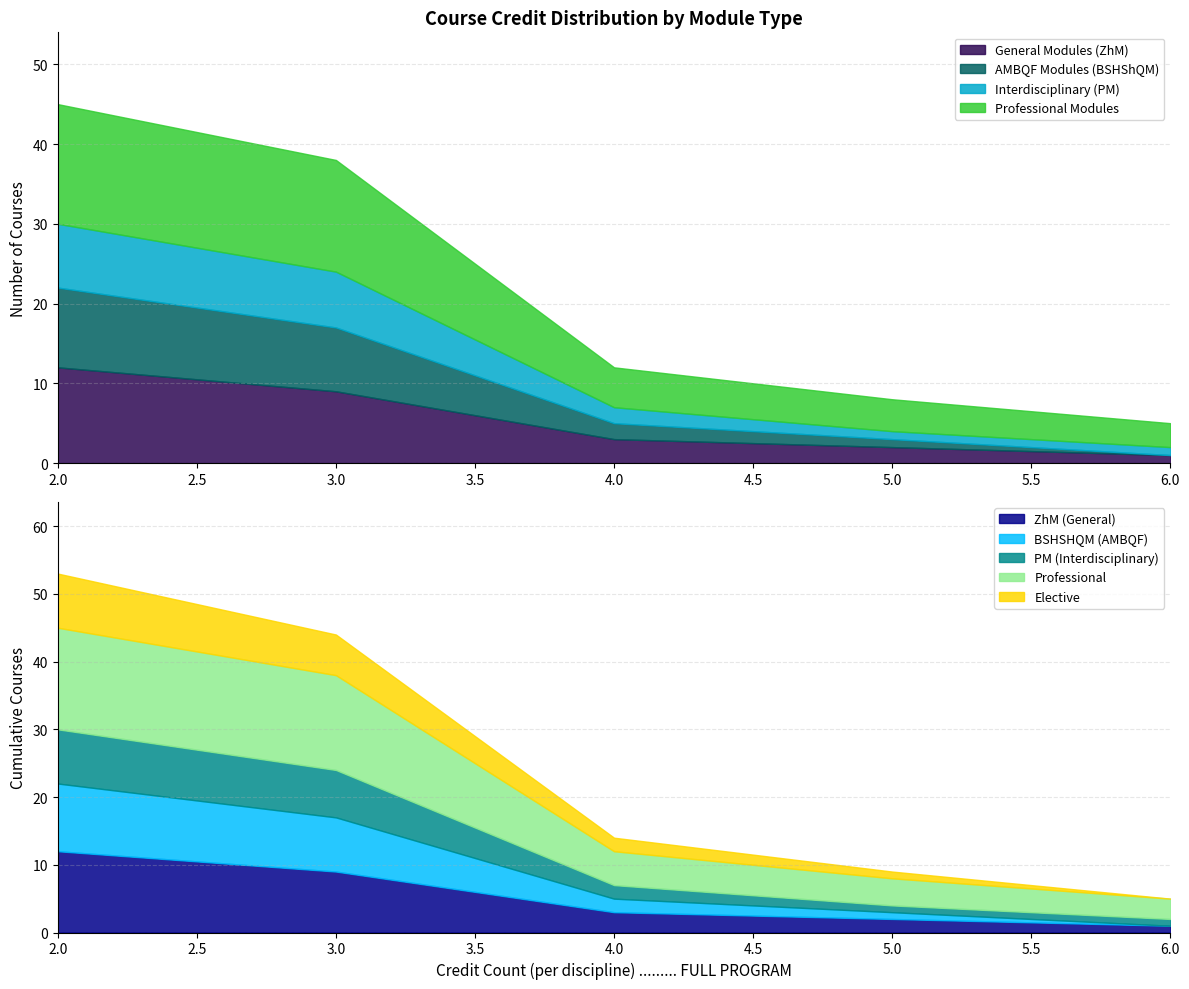

What is the highest value of the General Modules (ZhM) series?

12